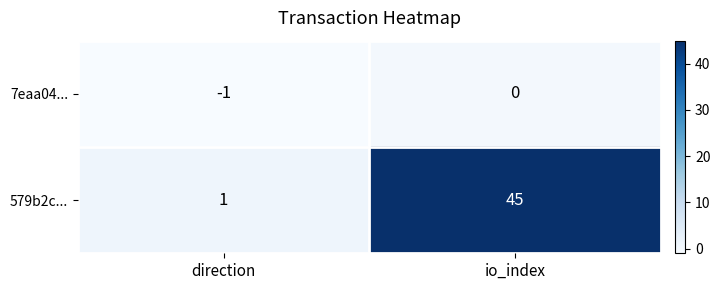

Reading left to right, what are all the values shown in this chart?

7eaa04...: -1	0
579b2c...: 1	45